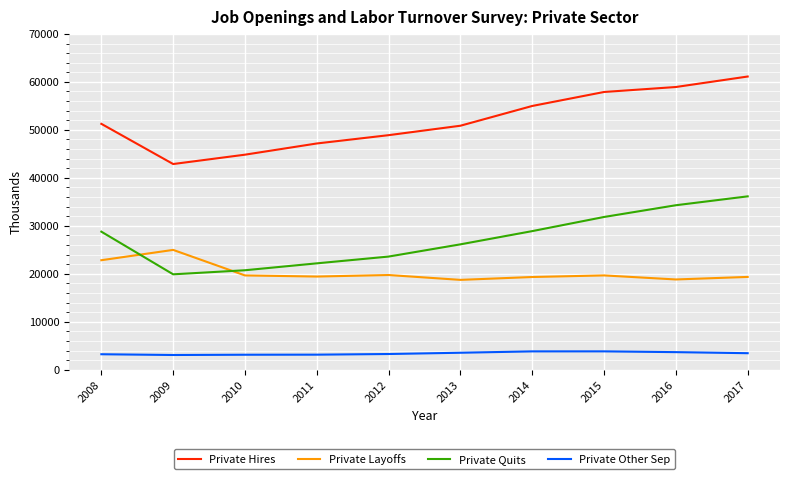

What is the lowest value of the Private Hires series?

42882